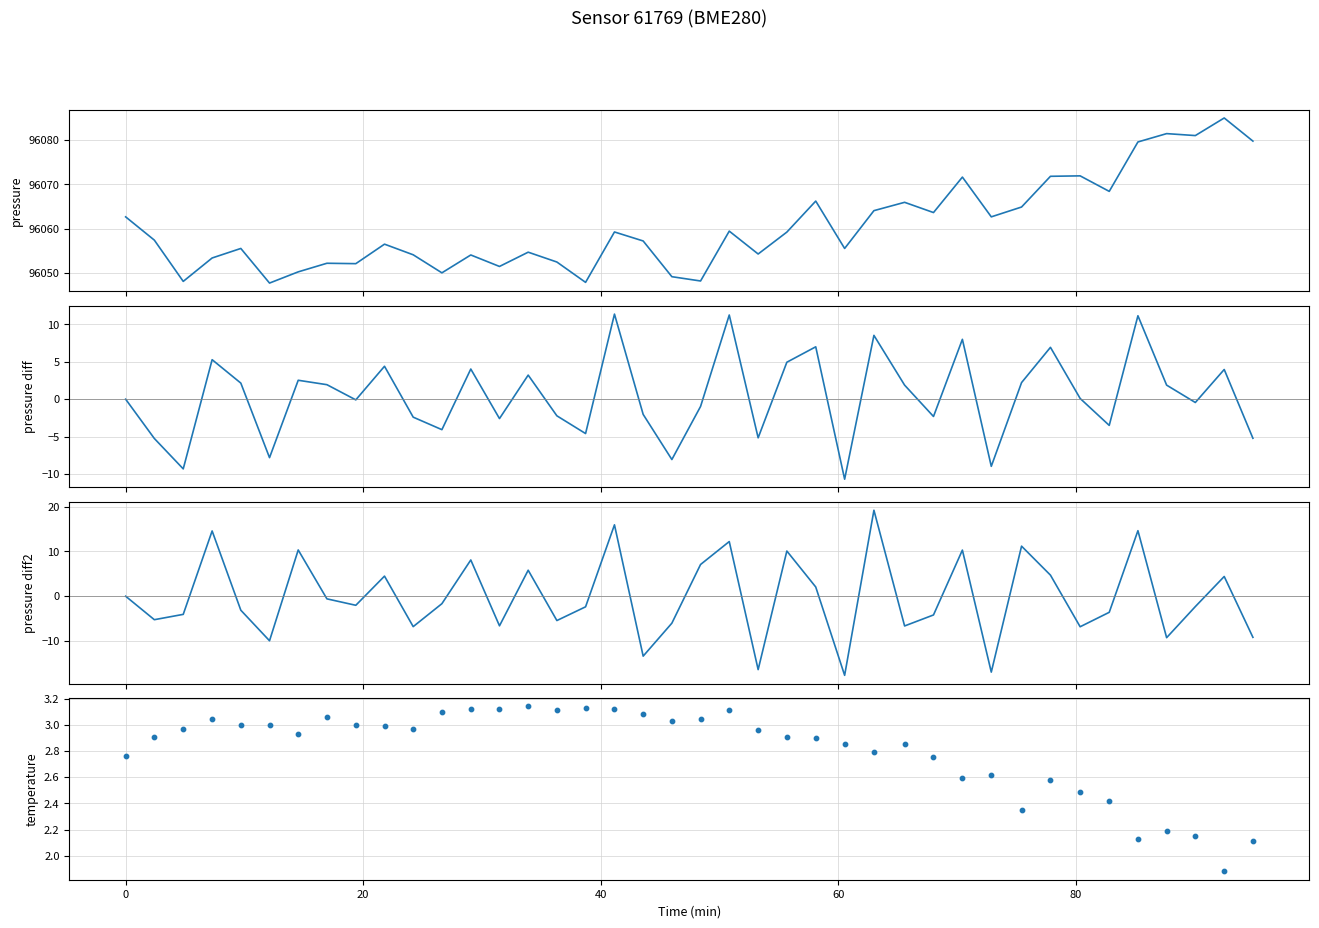

Which series has the widest spread of Y values?

pressure